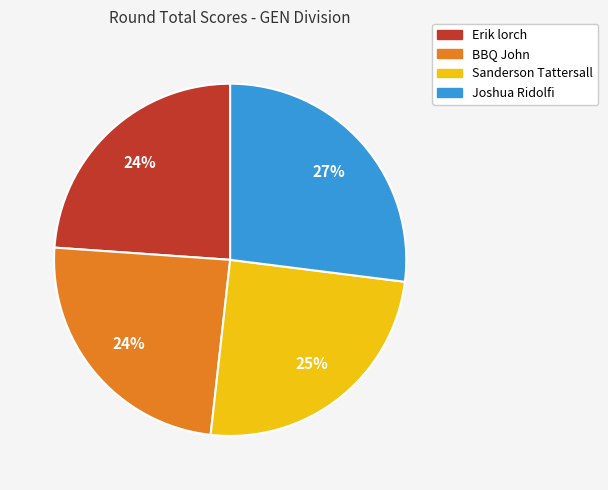

How many slices are in this pie chart?

4